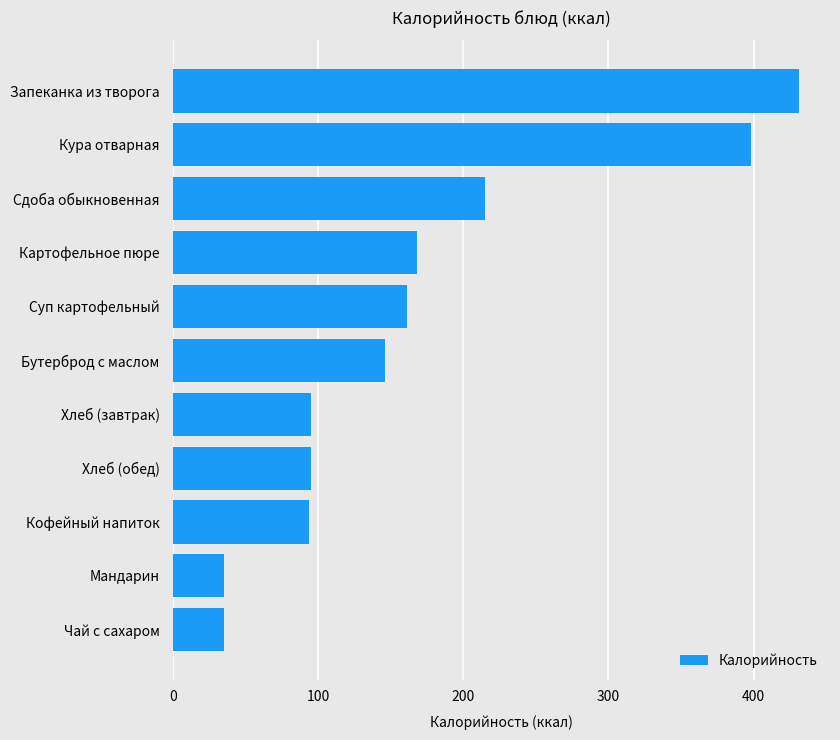

What is the difference between the maximum and minimum values?

396